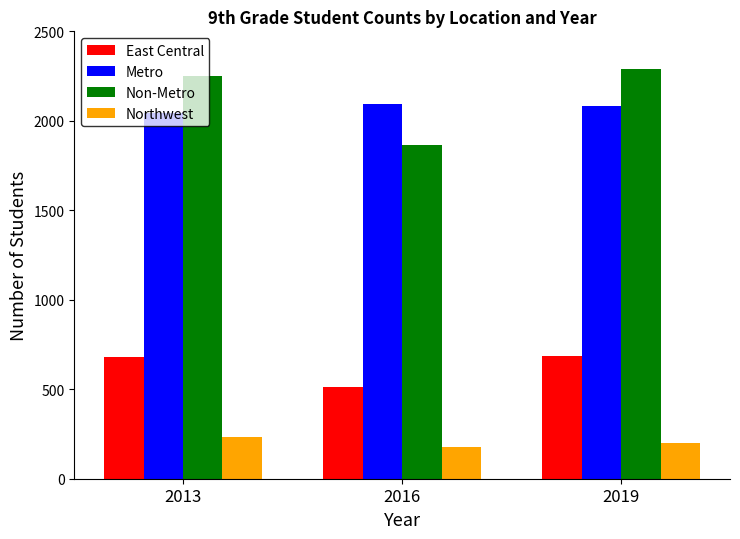

What is the value of the East Central bar at the 2nd from the left?

513